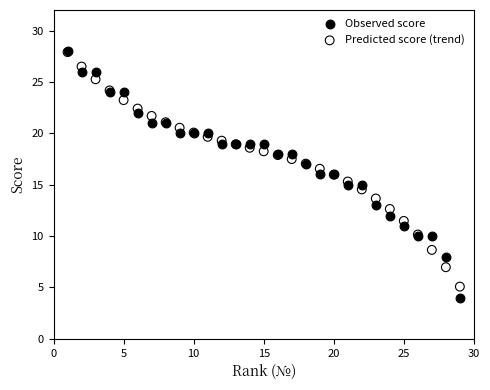

What are all the series names shown in the legend?

Observed score, Predicted score (trend)